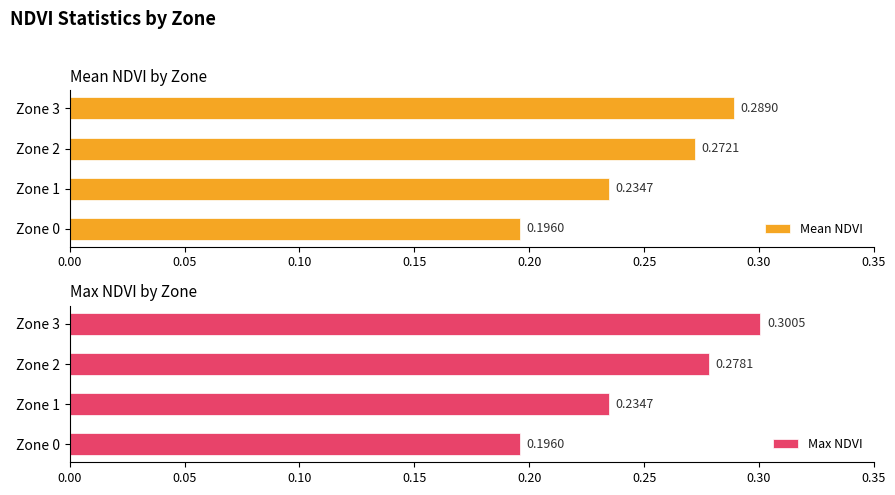

Reading left to right, list all the values displayed in this chart.

Mean NDVI: 0.2	0.2	0.3	0.3
Max NDVI: 0.2	0.2	0.3	0.3